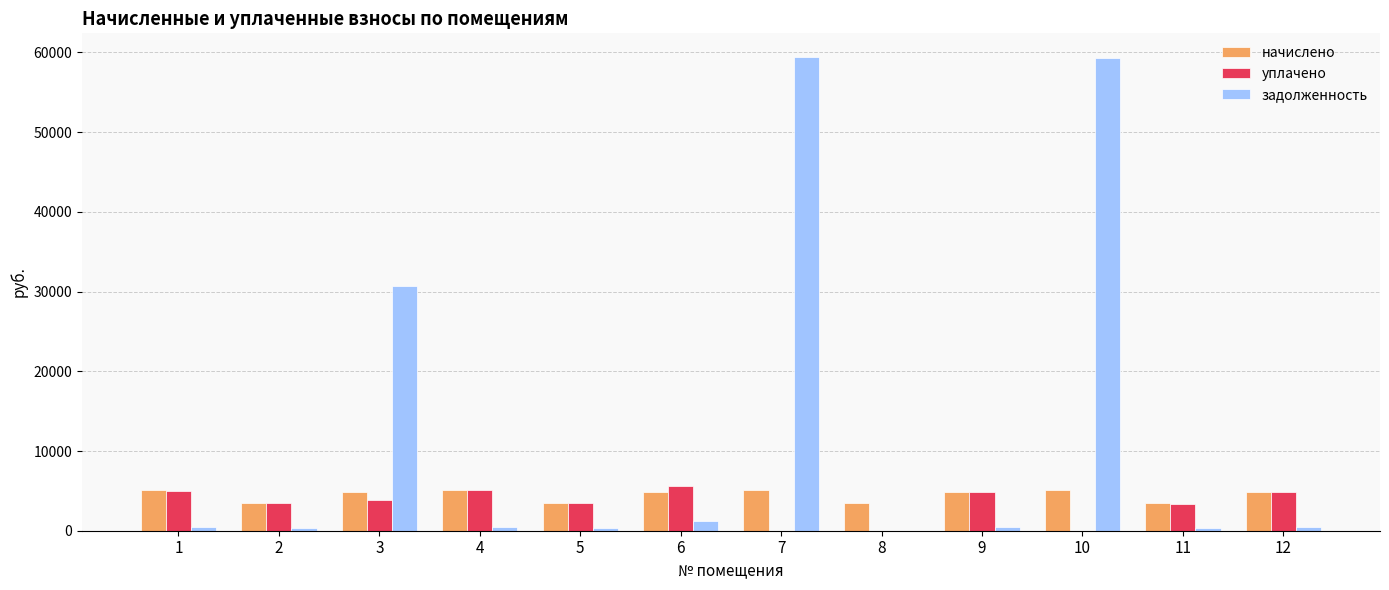

How many distinct data groups are displayed?

3